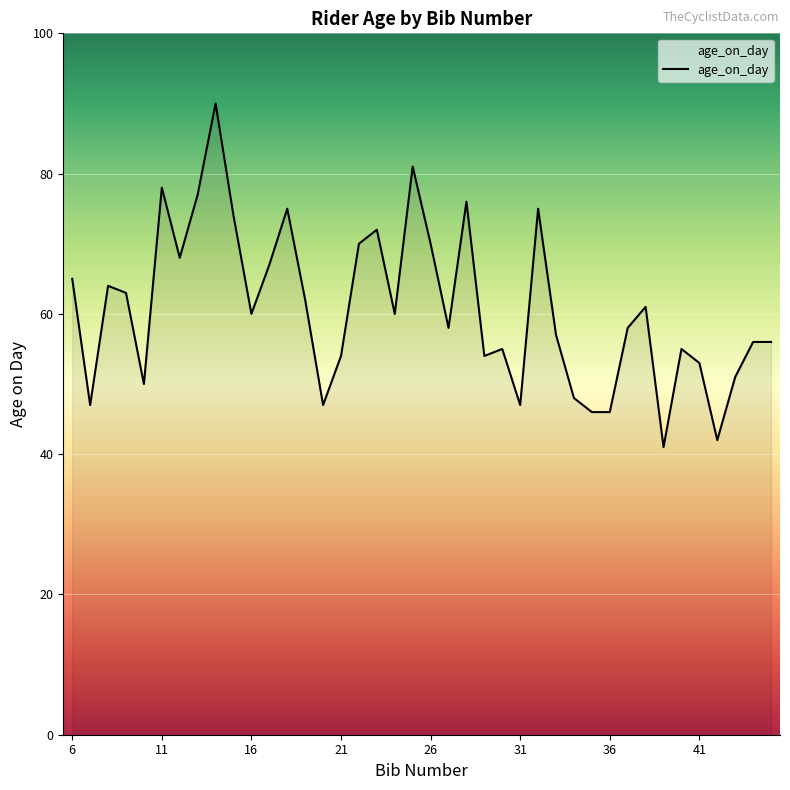

What is the minimum value shown in the chart?

41